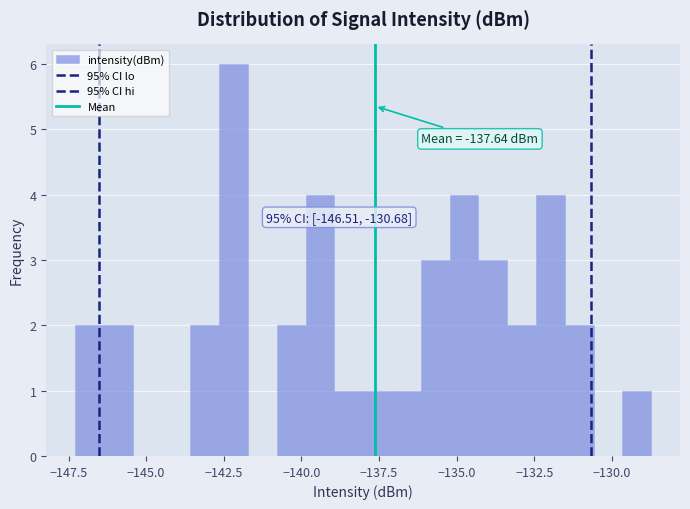

Read against the x-axis, roughly where is the centre of the tallest bar?

-142.0